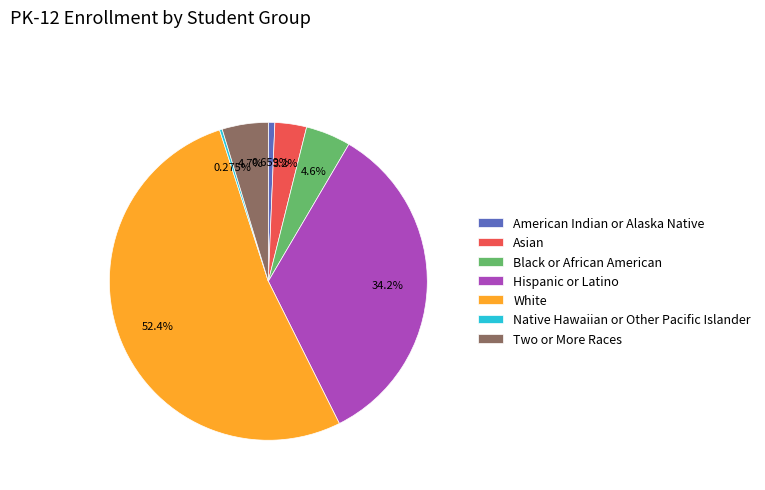

To the nearest percent, what portion does American Indian or Alaska Native represent?

1%